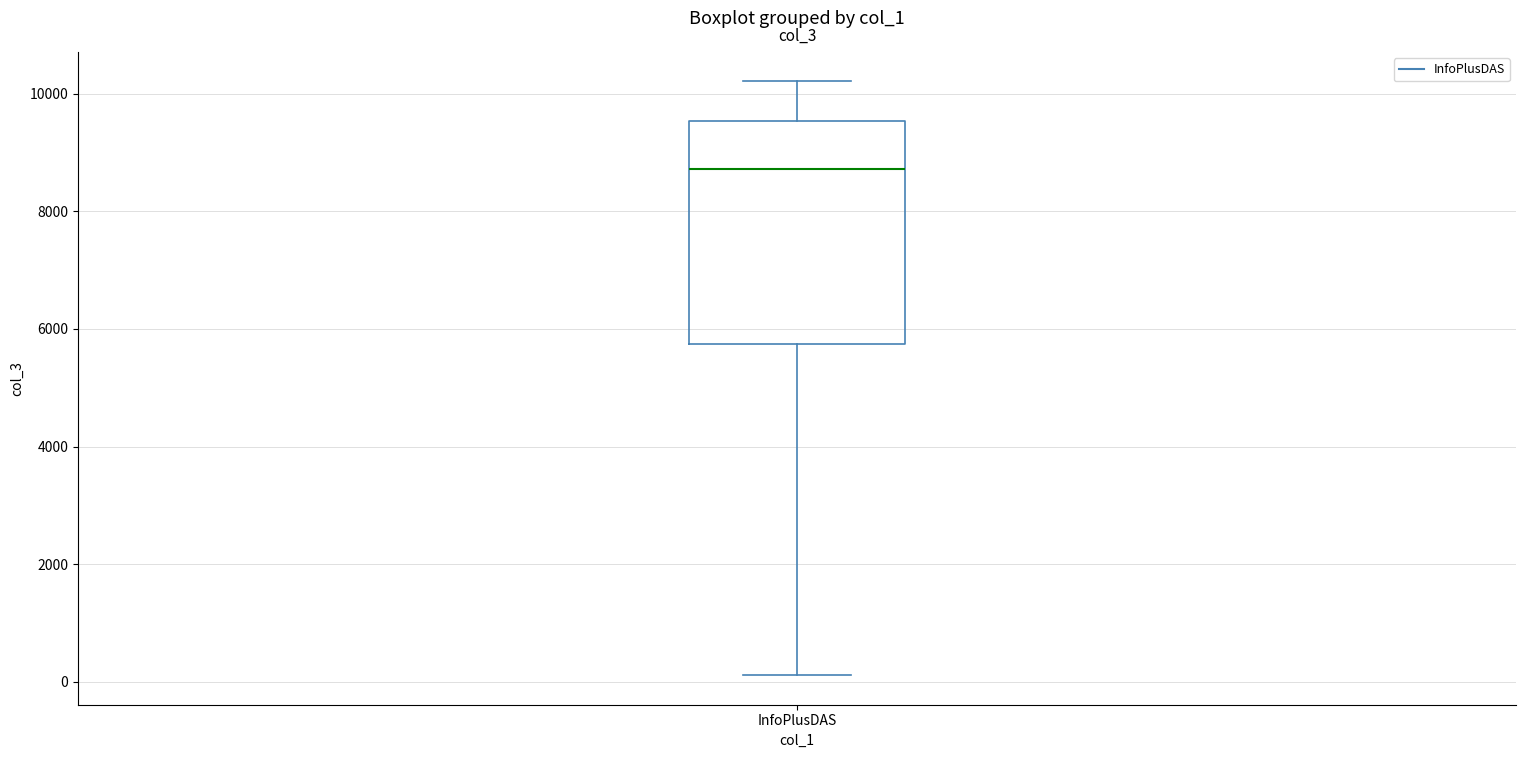

Read this box plot against the y-axis: the position of the median line, the range covered by the box, and the ends of both whiskers. The values are not printed on the chart, so give them approximately, as read against the axis.

median 8800, box 5800 to 9600, whiskers 200 to 10200